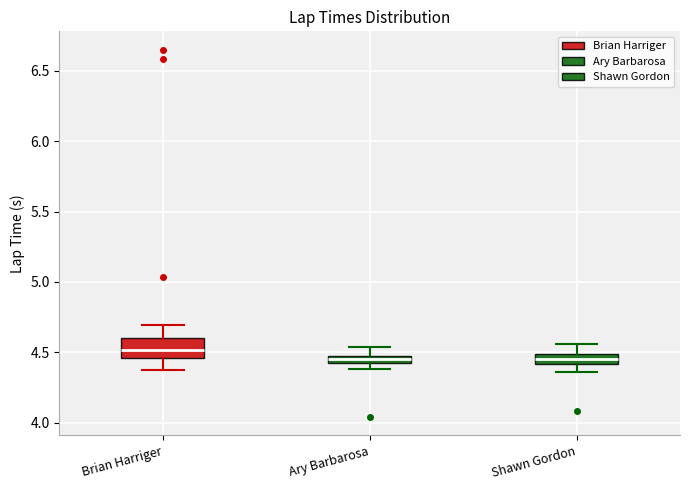

Where is the lower edge of the box for Shawn Gordon on the y-axis? The values are not printed on the chart, so give them approximately, as read against the axis.

4.40